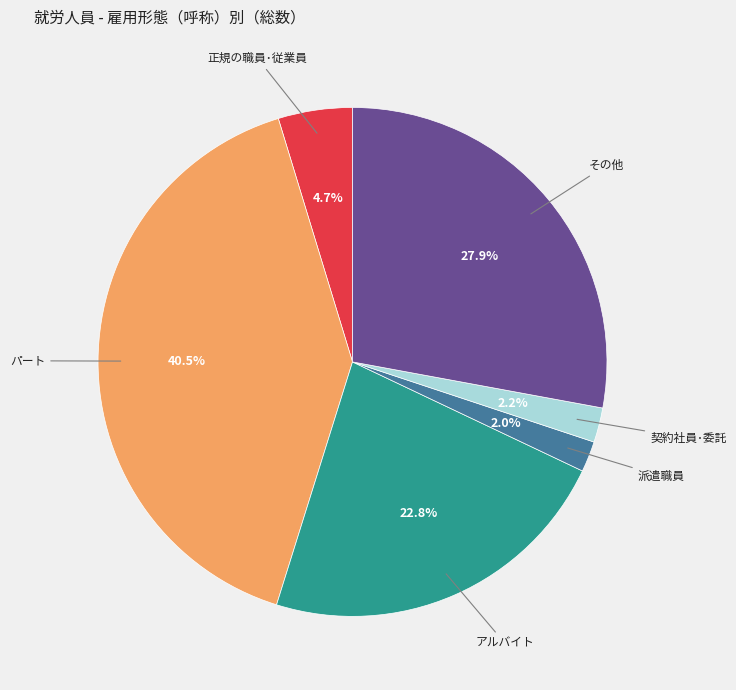

Is there a majority slice in this chart?

No